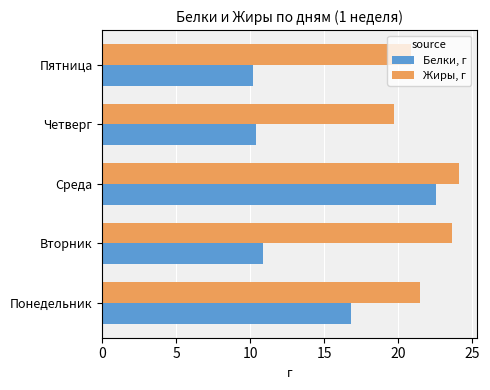

At how many categories does at least one series exceed 21?

3